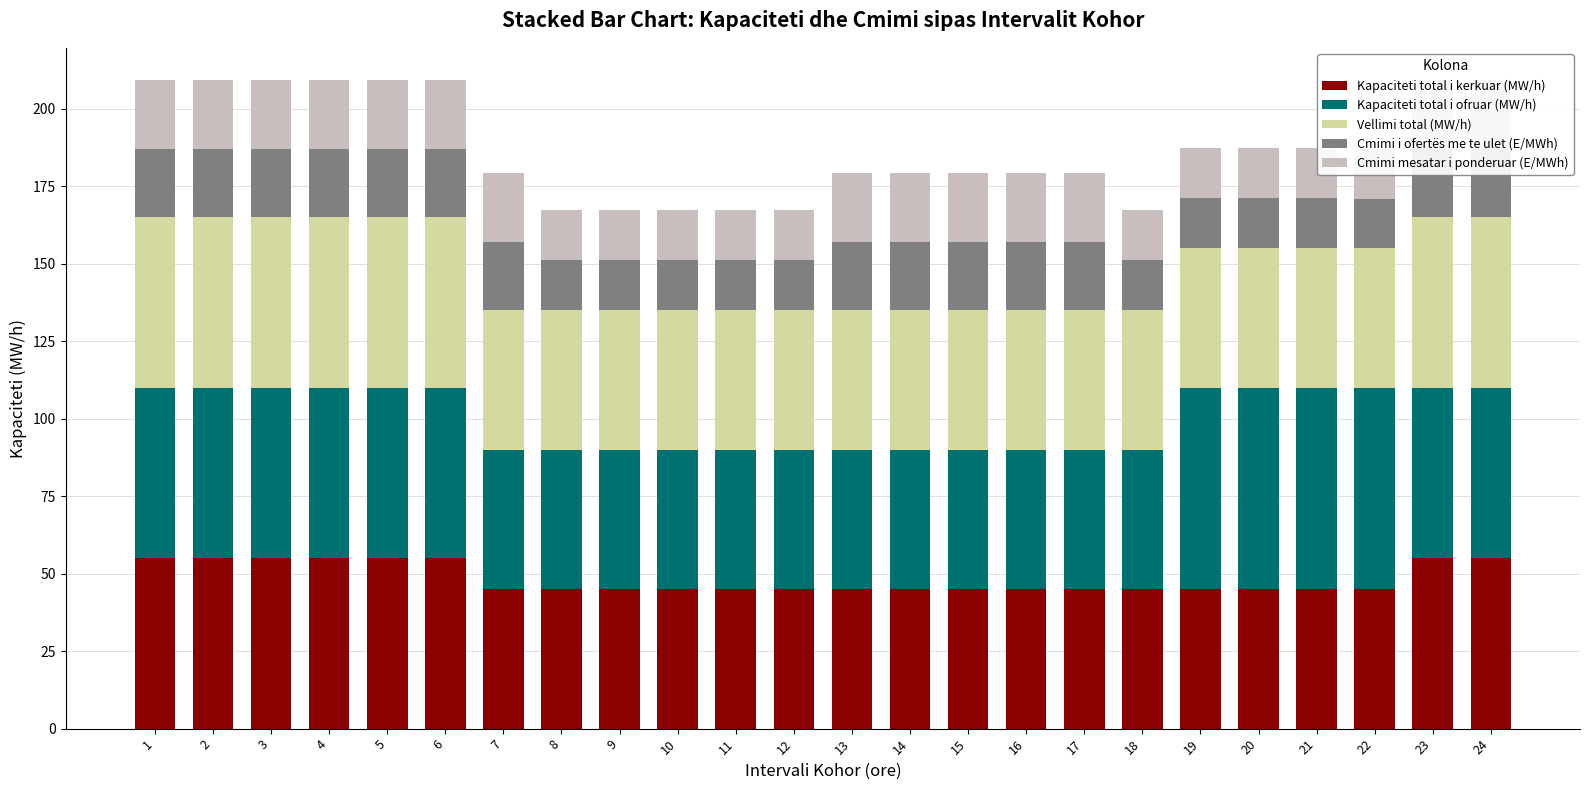

Between 2 and 9, which series saw the biggest shift?

Kapaciteti total i kerkuar (MW/h)